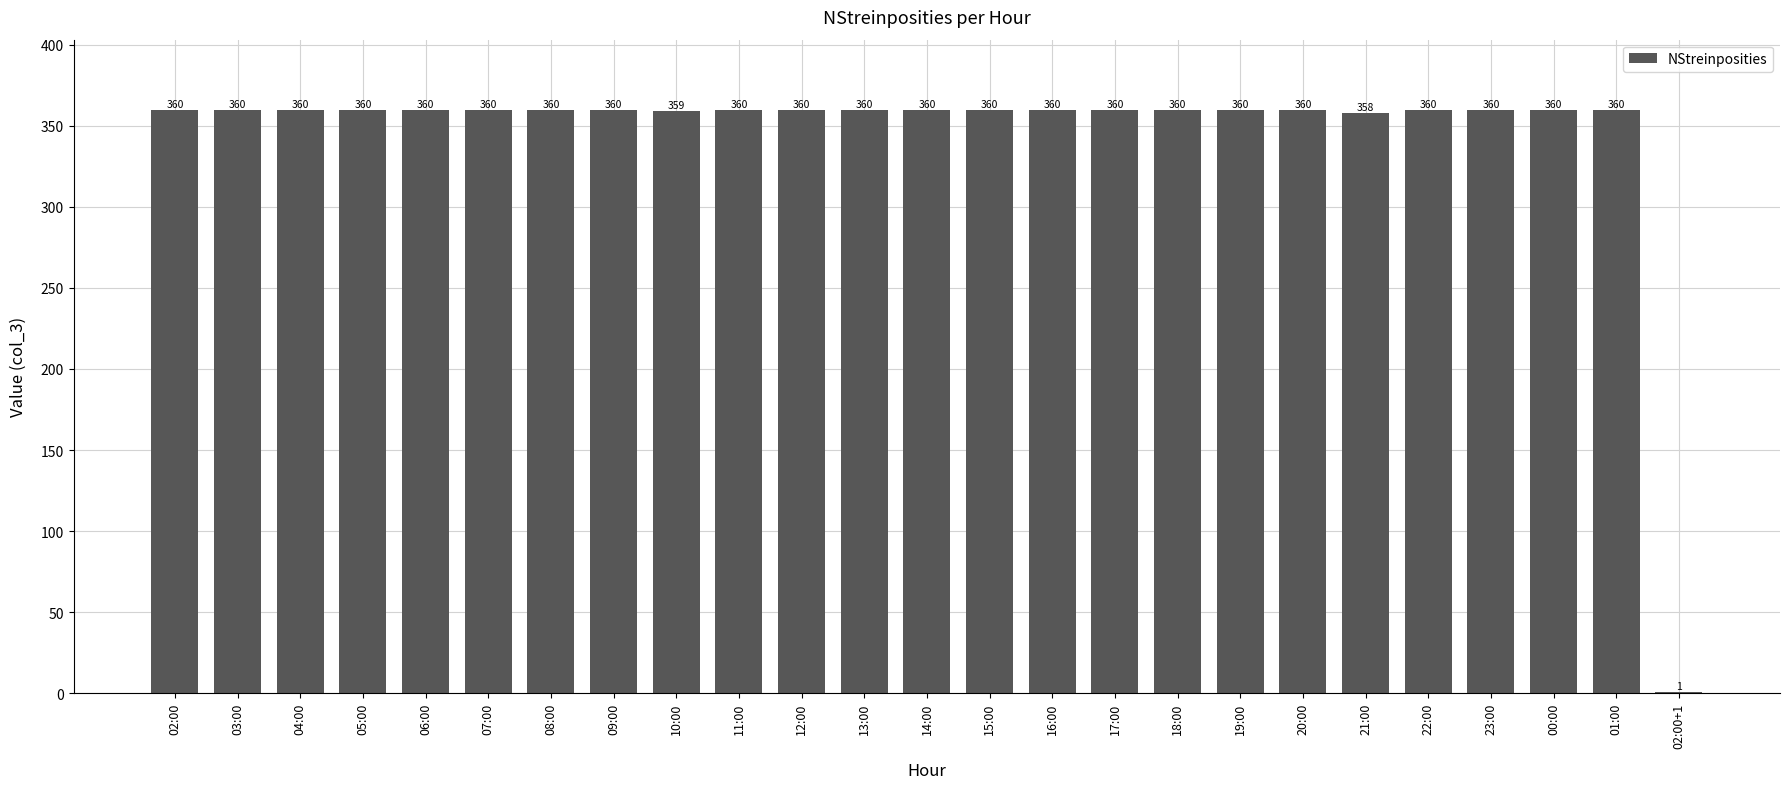

Does the chart contain stacked bars?

No